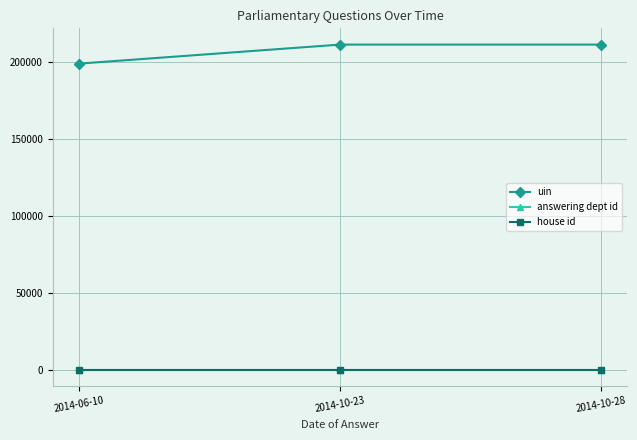

What is the greatest value displayed?

211395